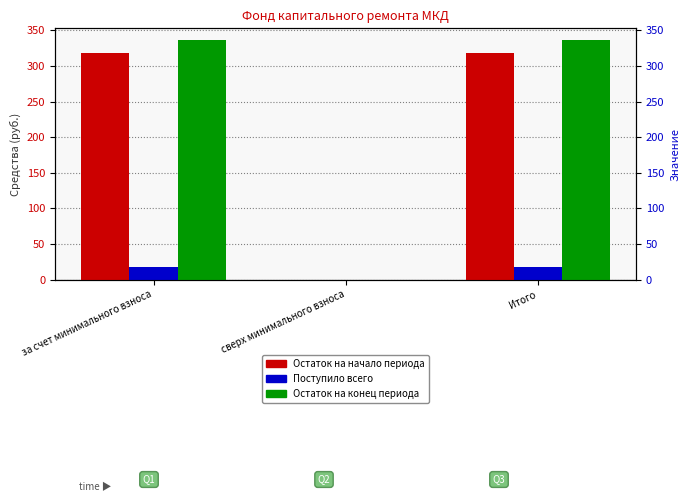

Does the chart contain stacked bars?

No